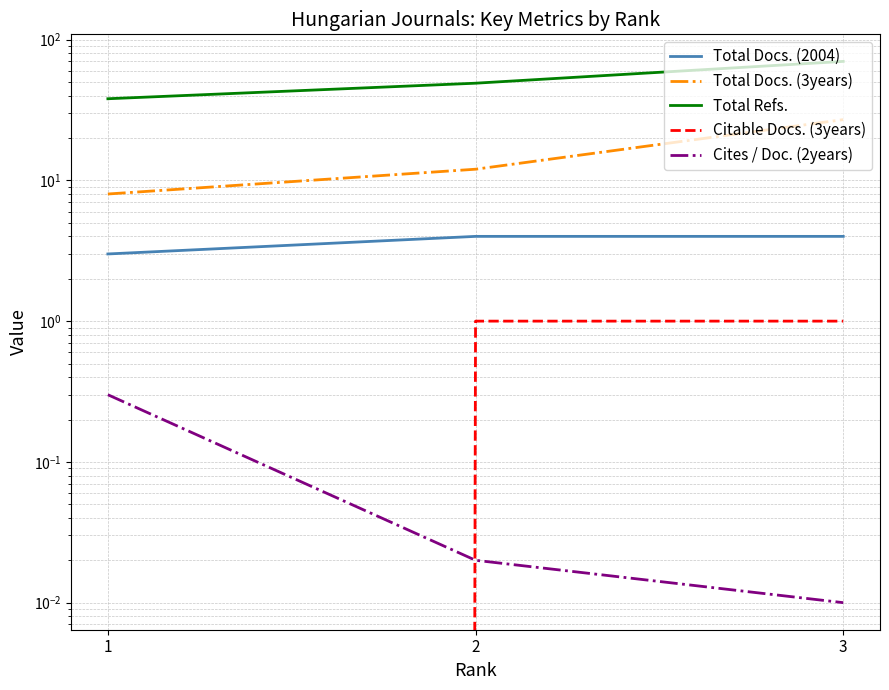

The Total Refs. series shows 14.2 at 2. True or false?

False